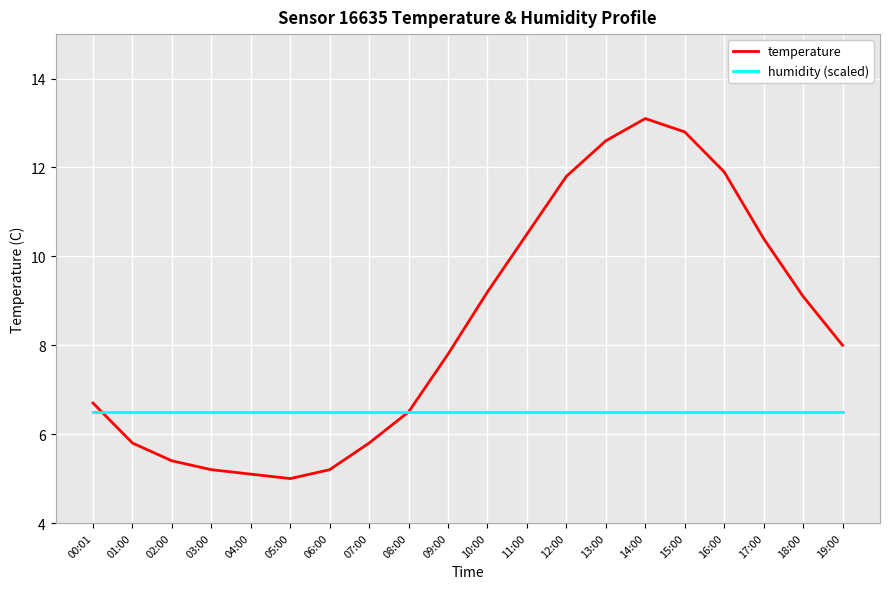

What is the maximum value shown in the chart?

13.1